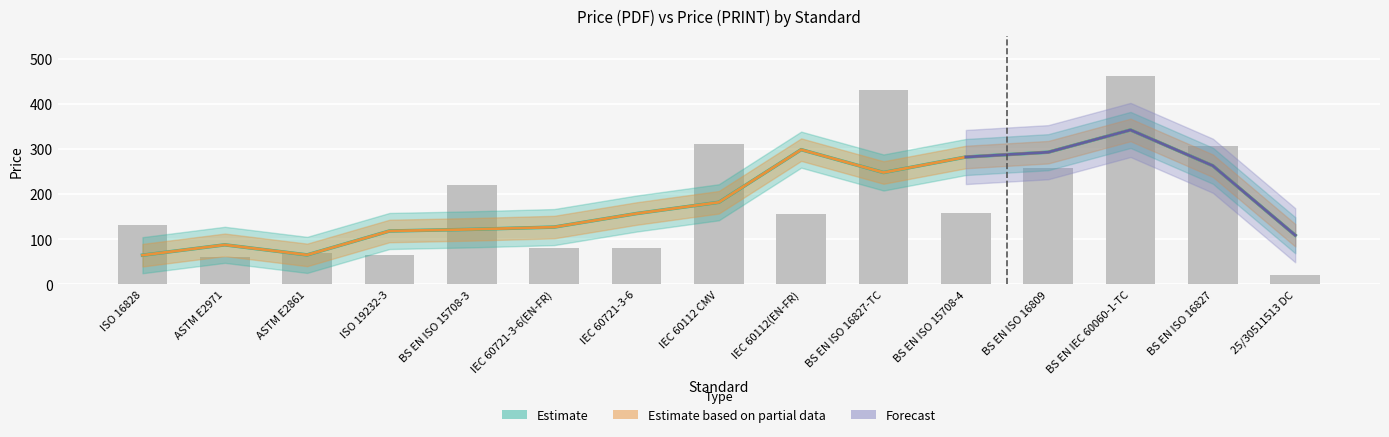

At which label is the value closest to 241?

BS EN ISO 16809